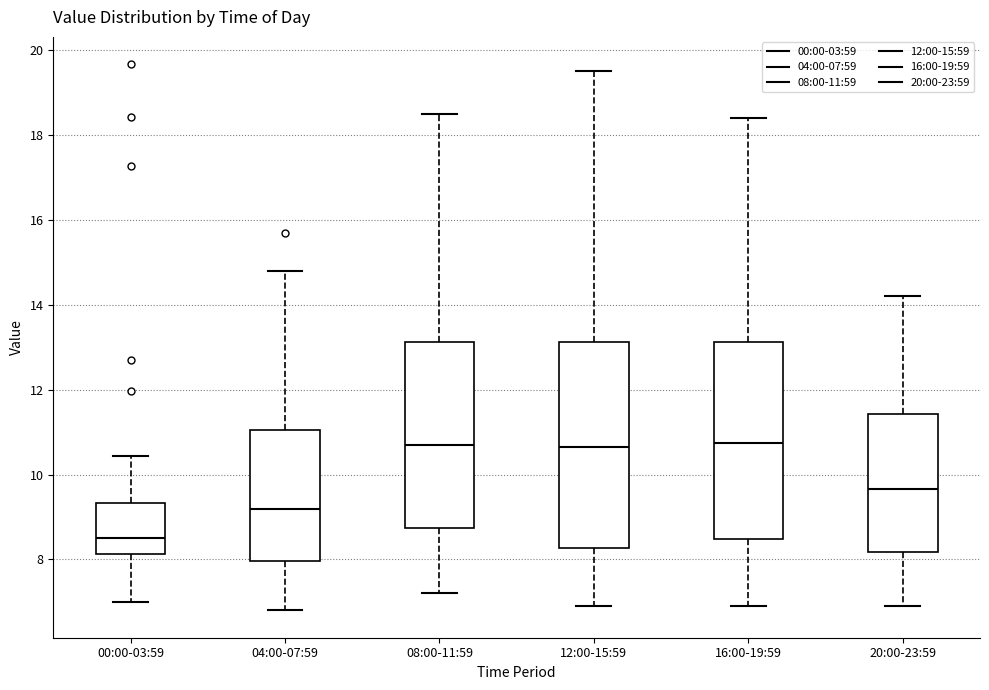

Reading left to right, read every box against the y-axis: the position of its median line, the range the box covers, and the ends of its whiskers. The values are not printed on the chart, so give them approximately, as read against the axis.

00:00-03:59: median 8.6, box 8.2 to 9.4, whiskers 7.0 to 10.4
04:00-07:59: median 9.2, box 8.0 to 11.0, whiskers 6.8 to 14.8
08:00-11:59: median 10.8, box 8.8 to 13.2, whiskers 7.2 to 18.6
12:00-15:59: median 10.6, box 8.2 to 13.2, whiskers 7.0 to 19.6
16:00-19:59: median 10.8, box 8.4 to 13.2, whiskers 7.0 to 18.4
20:00-23:59: median 9.6, box 8.2 to 11.4, whiskers 7.0 to 14.2